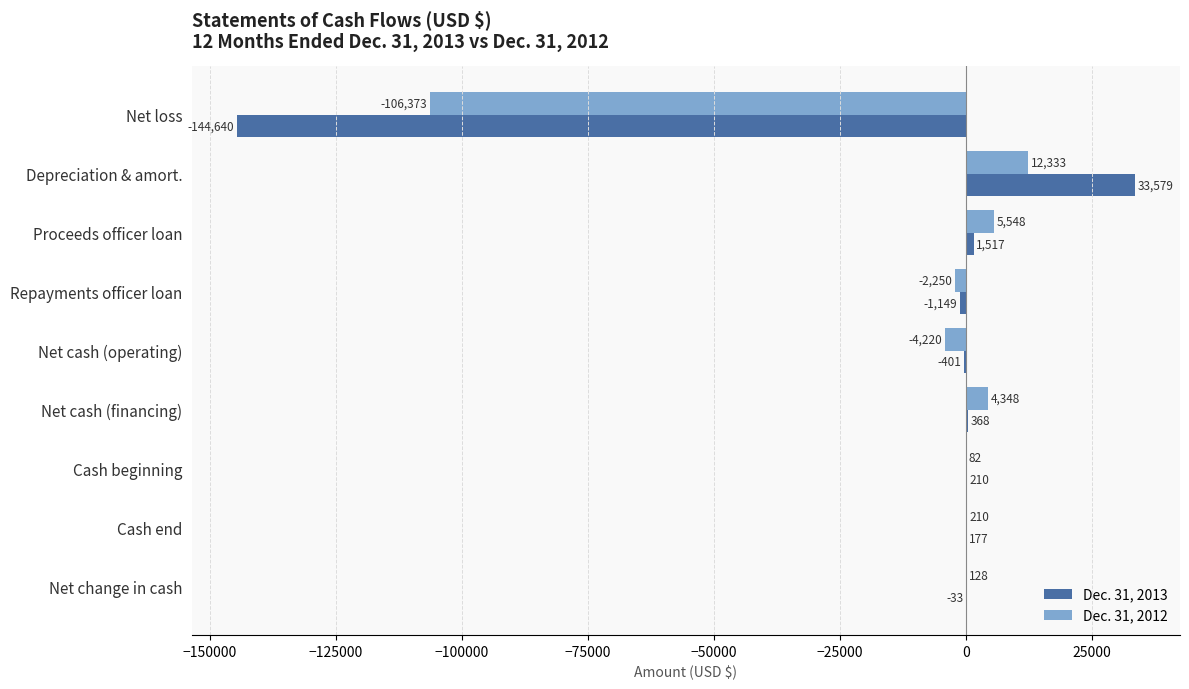

Which series changed the most between Depreciation & amort. and Cash beginning?

Dec. 31, 2013